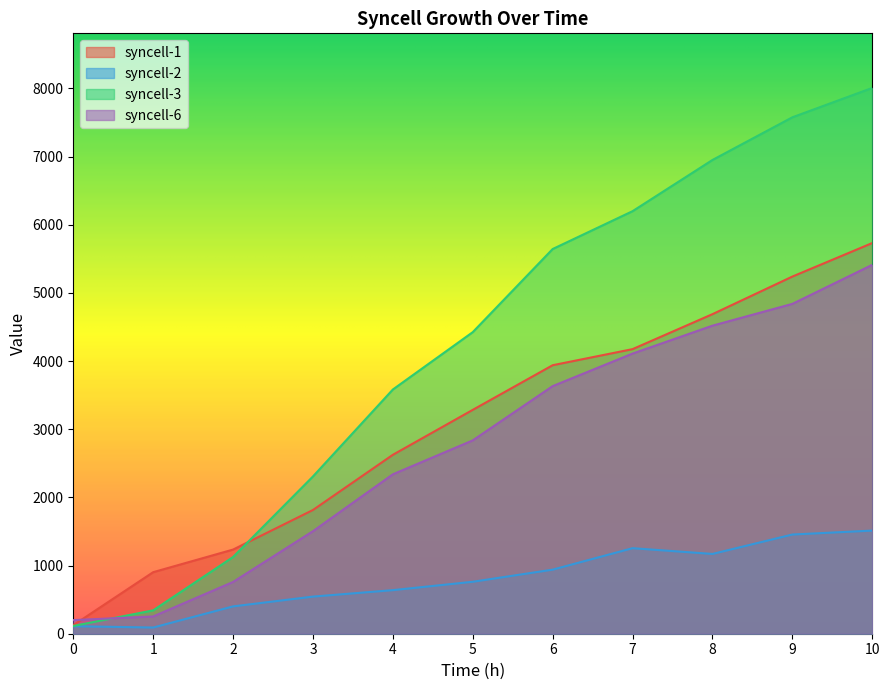

Between which two adjacent categories do syncell-1 and syncell-3 first intersect?

2 and 3